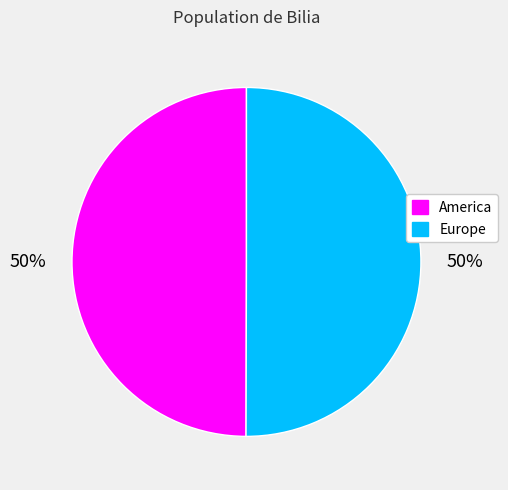

To the nearest percent, what is the average slice percentage?

50%